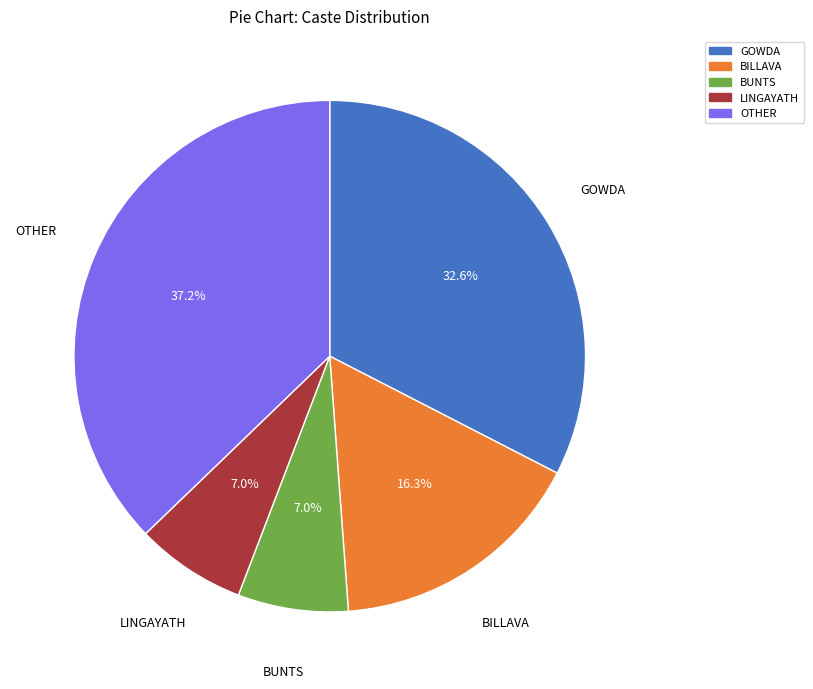

Combined, do BUNTS and OTHER account for over 50%?

No